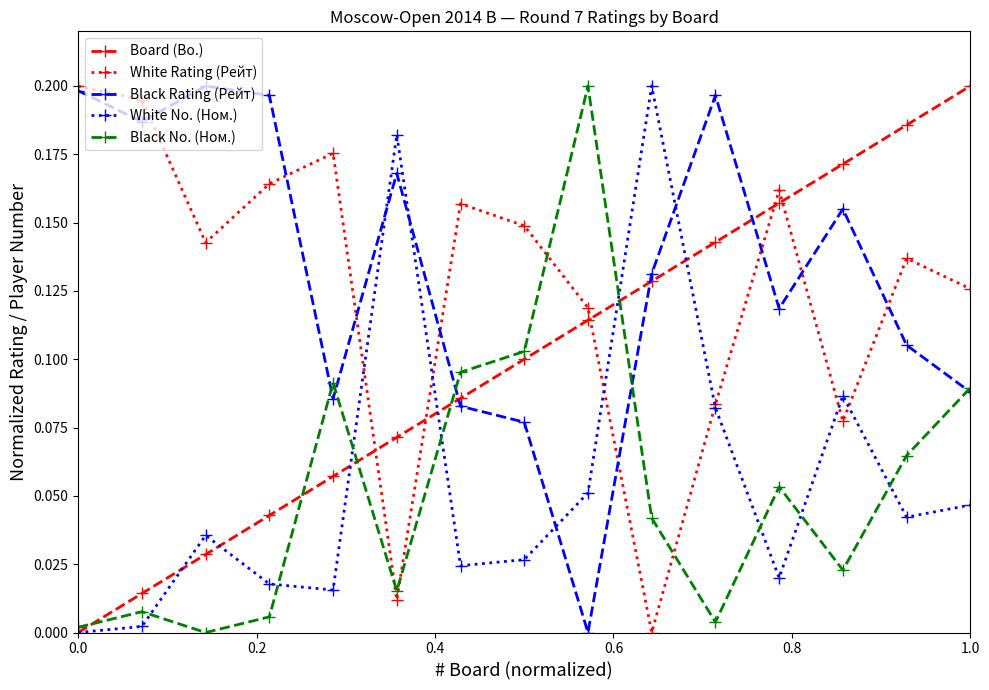

In White Rating (Рейт), how many points are higher than both neighbors (excluding endpoints)?

4